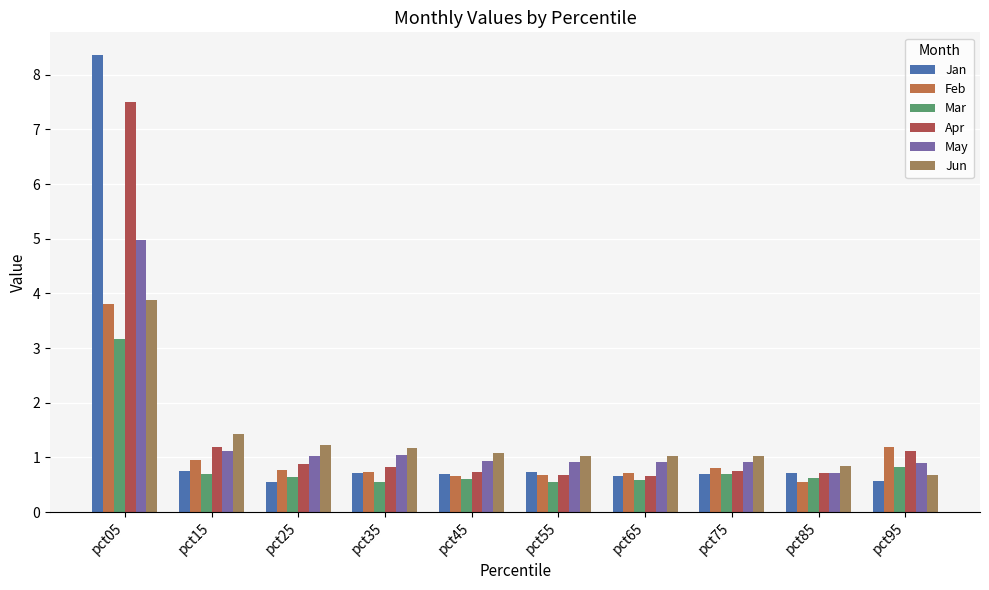

How many groups of bars are there?

10